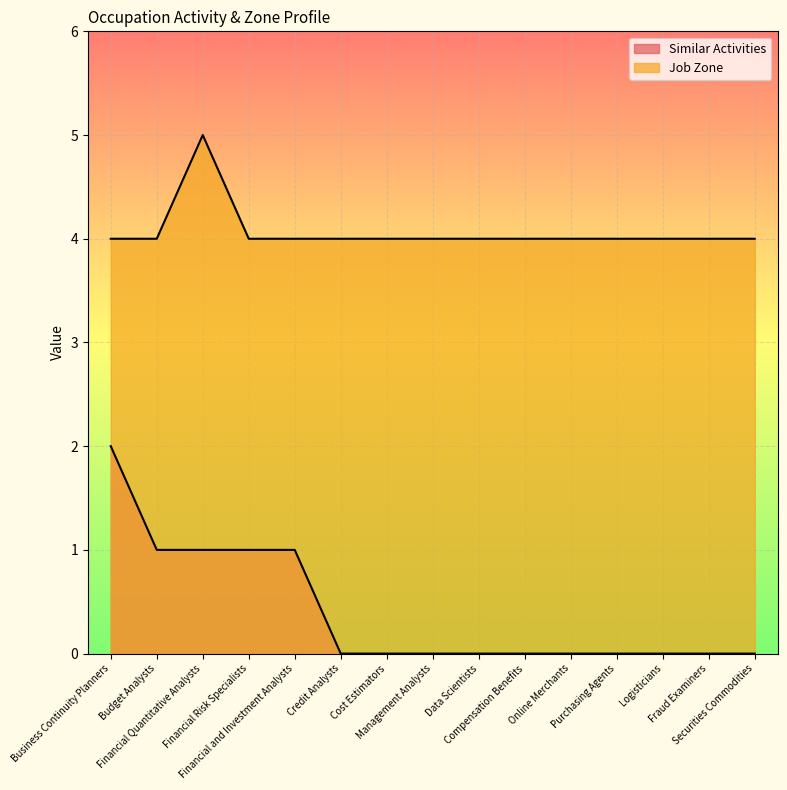

At how many categories does at least one series exceed 4?

1